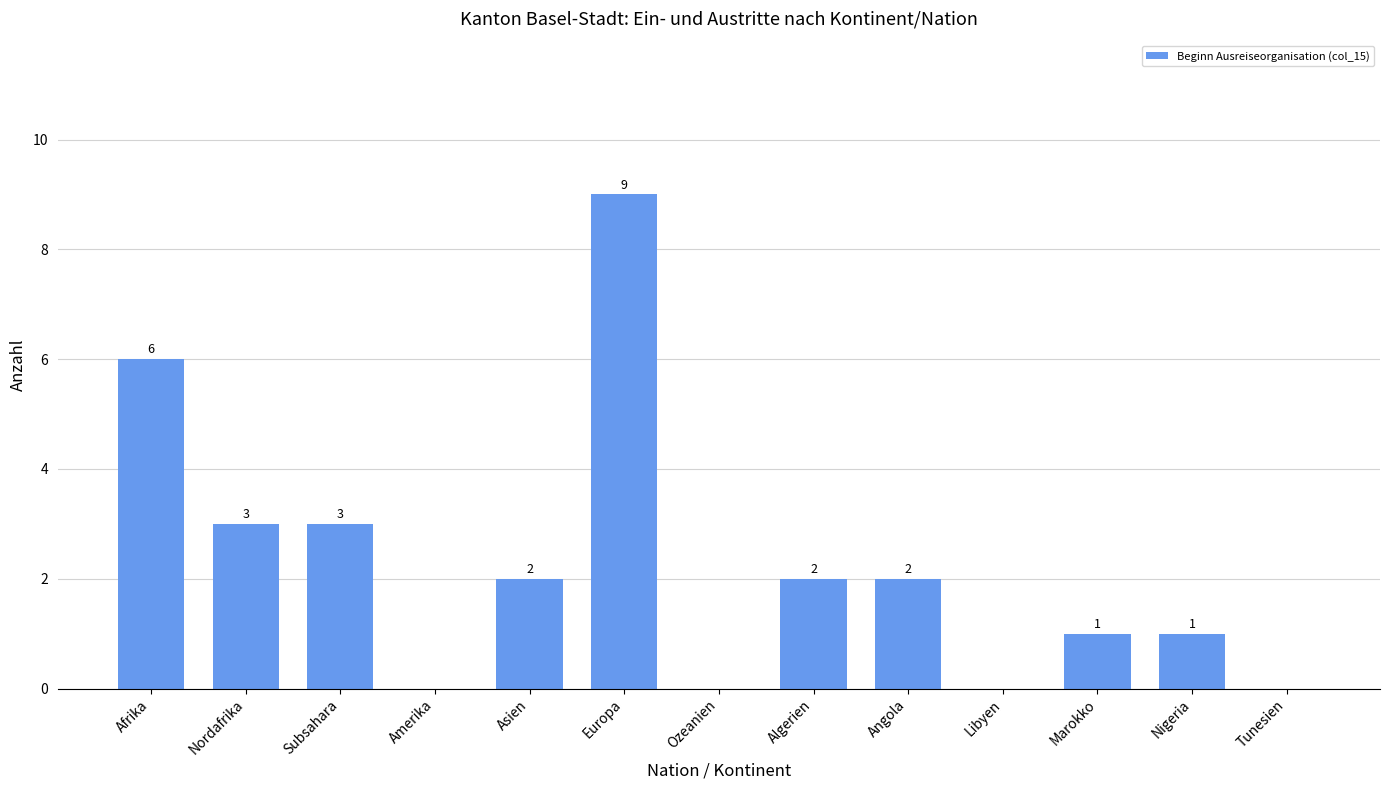

The chart shows a value of 1 at Subsahara. True or false?

False